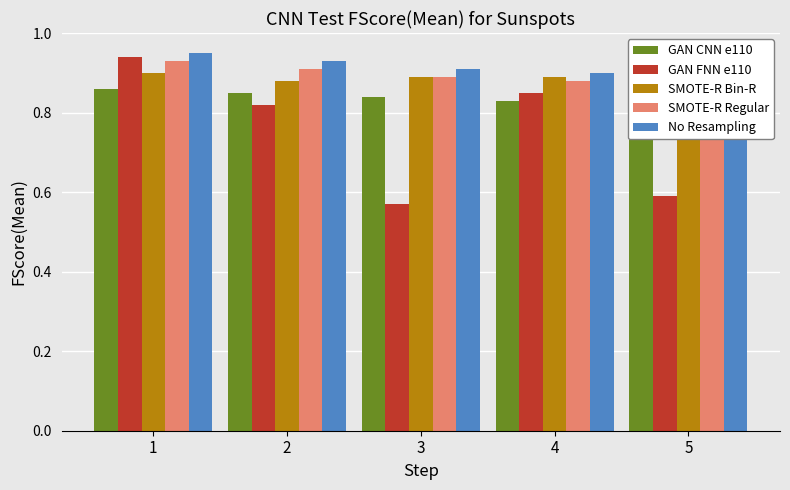

What is the approximate value of No Resampling at 5?

0.9